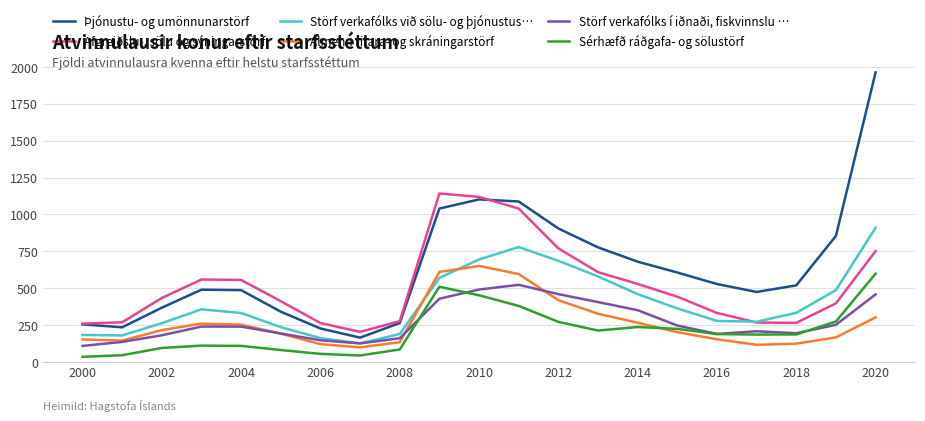

What is the minimum value for Almenn ritara- og skráningarstörf?

99.0